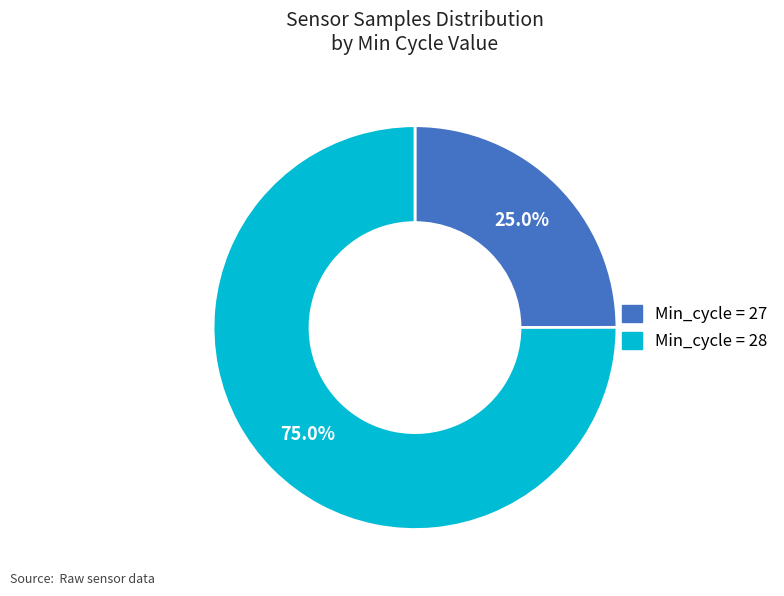

Is there any slice that represents more than half of the pie?

Yes